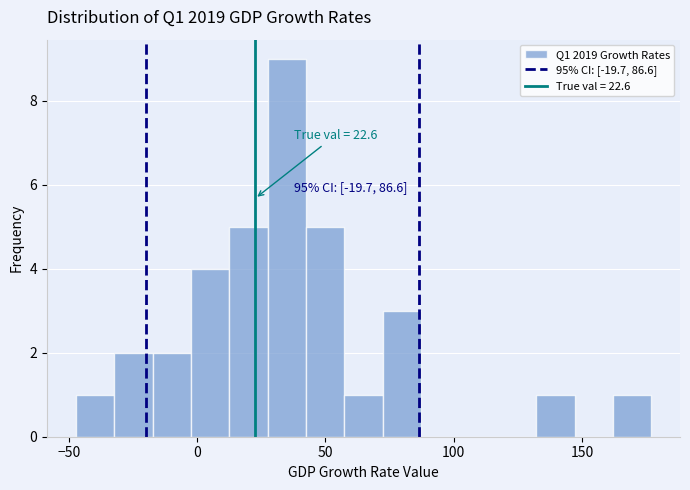

Around what value on the x-axis is the tallest bar? Give the approximate position of its centre, as read against the axis.

35